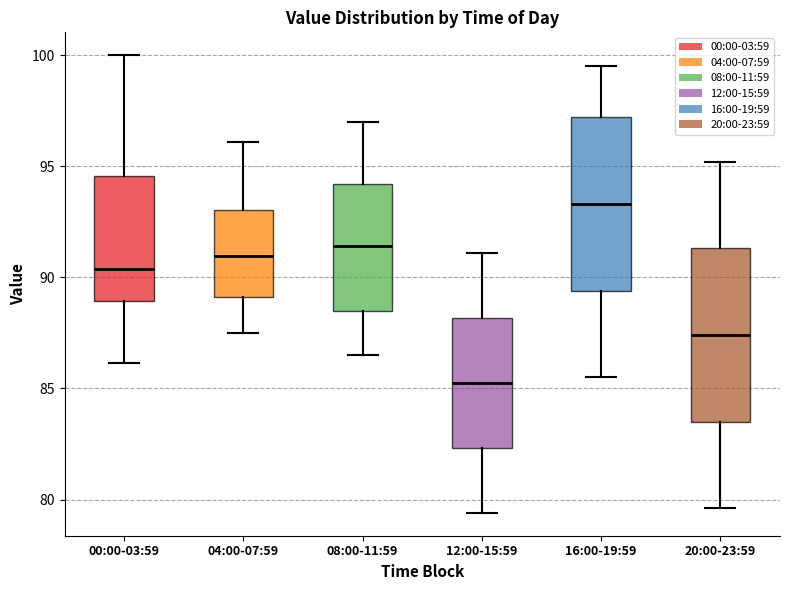

Which box has the lowest median line?

12:00-15:59